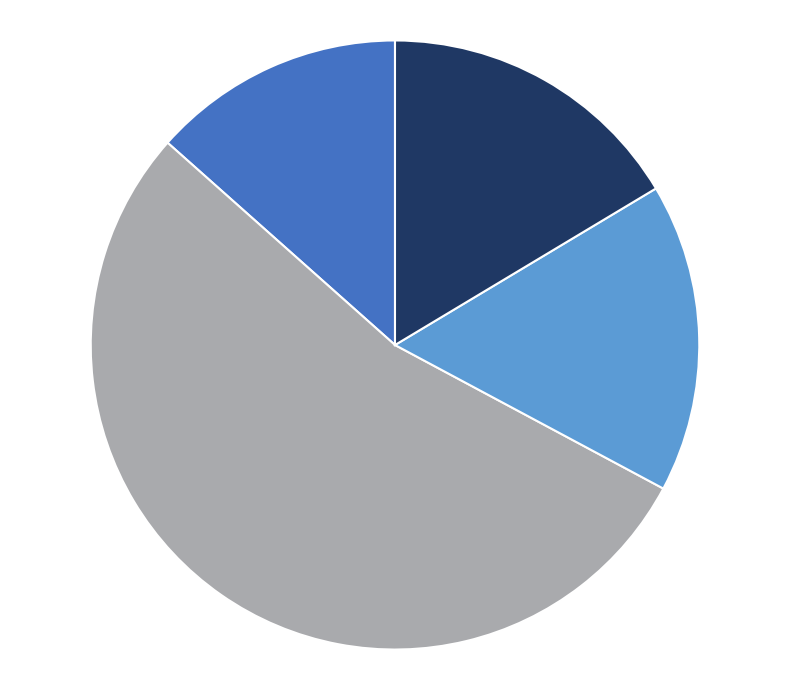

Is there a majority slice in this chart?

Yes